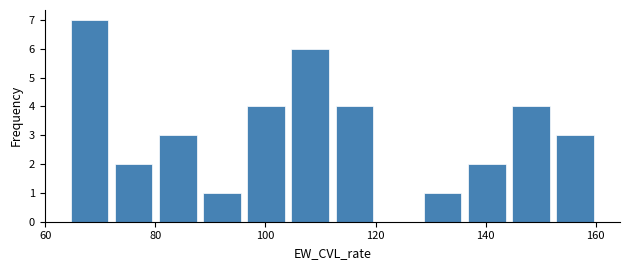

Which range on the x-axis has the tallest bar?

64 to 72